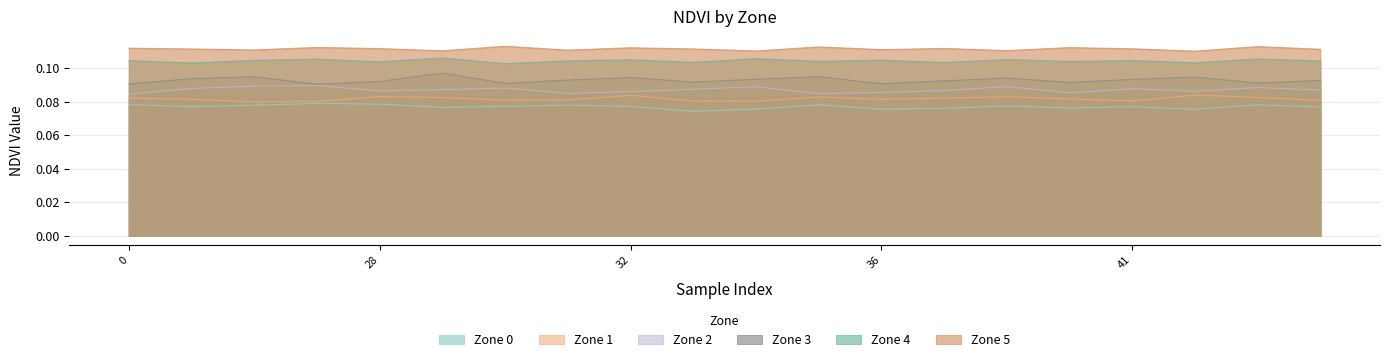

List the labels in order of Zone 2 value, largest first.

24, 13, 38, 34, 43, 30, 3, 41, 33, 29, 44, 37, 28, 42, 32, 36, 40, 31, 35, 0